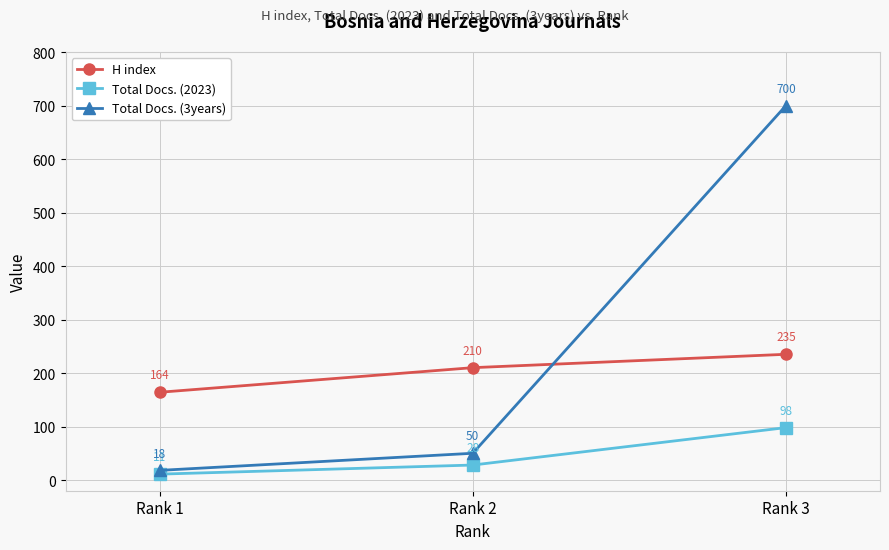

Which category has the lowest value in the Total Docs. (2023) series?

Rank 1